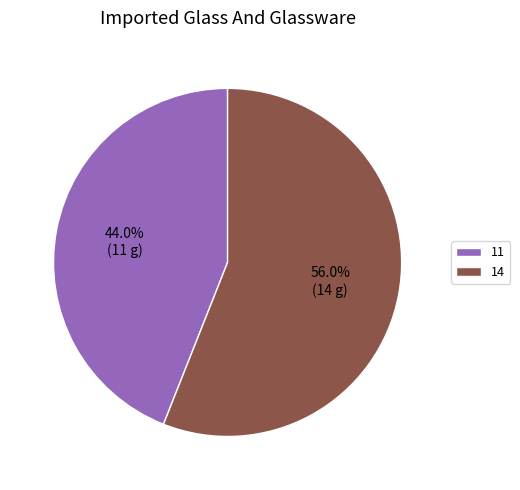

How many segments does this pie chart have?

2